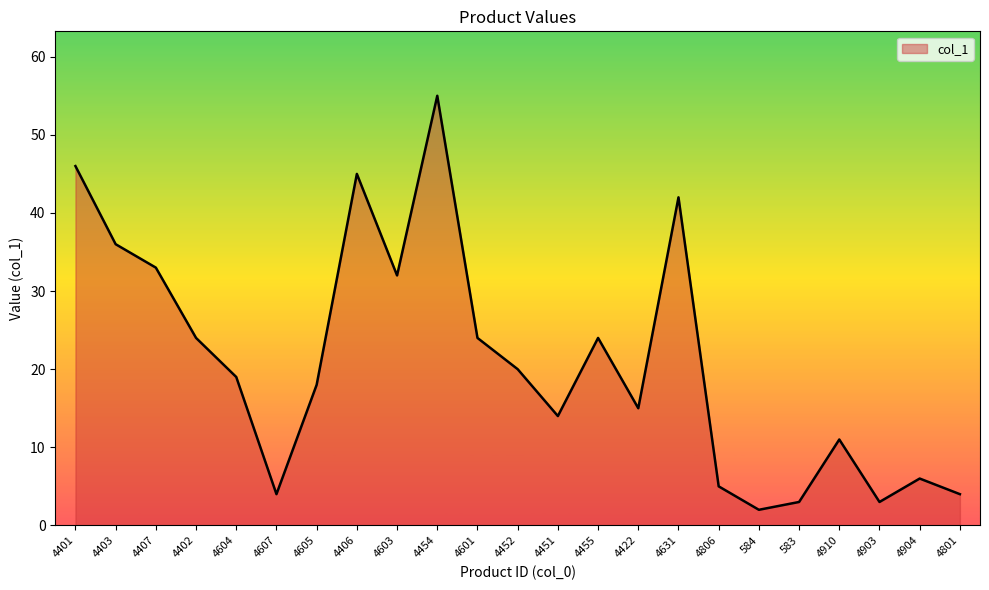

What is the difference between the values at 4801 and 4451?

10